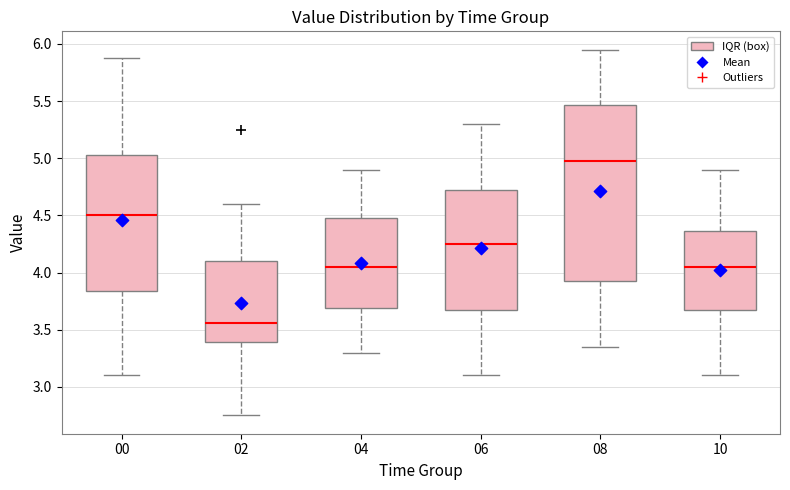

Comparing the boxes themselves (not the whiskers), which one is the tallest?

08